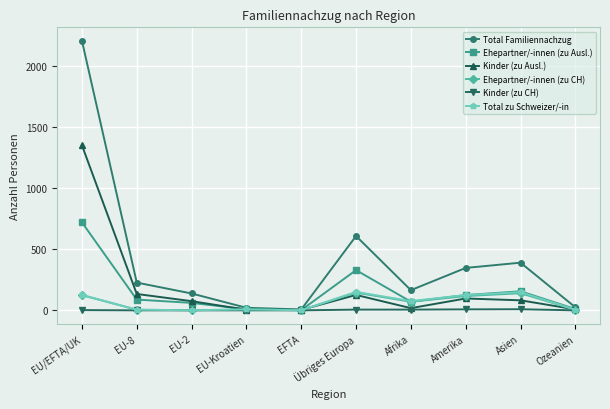

What is the difference between the second highest and second lowest values in the Kinder (zu Ausl.) series?

129